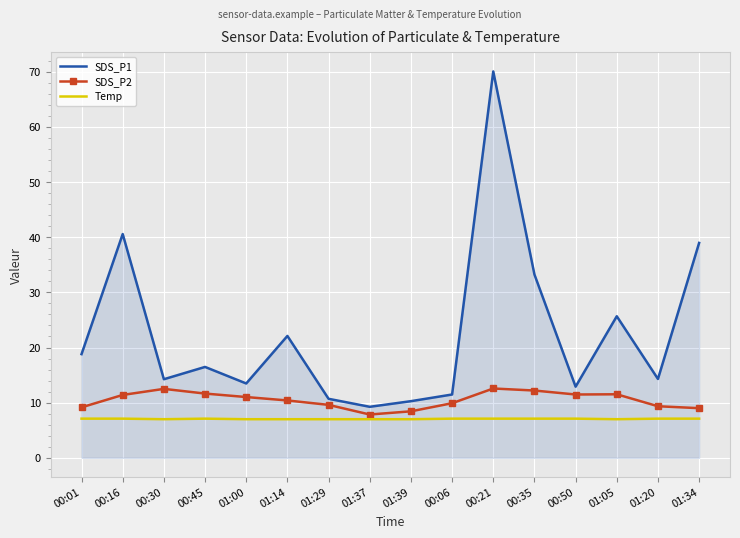

At which category is the sum across all series the highest?

00:21